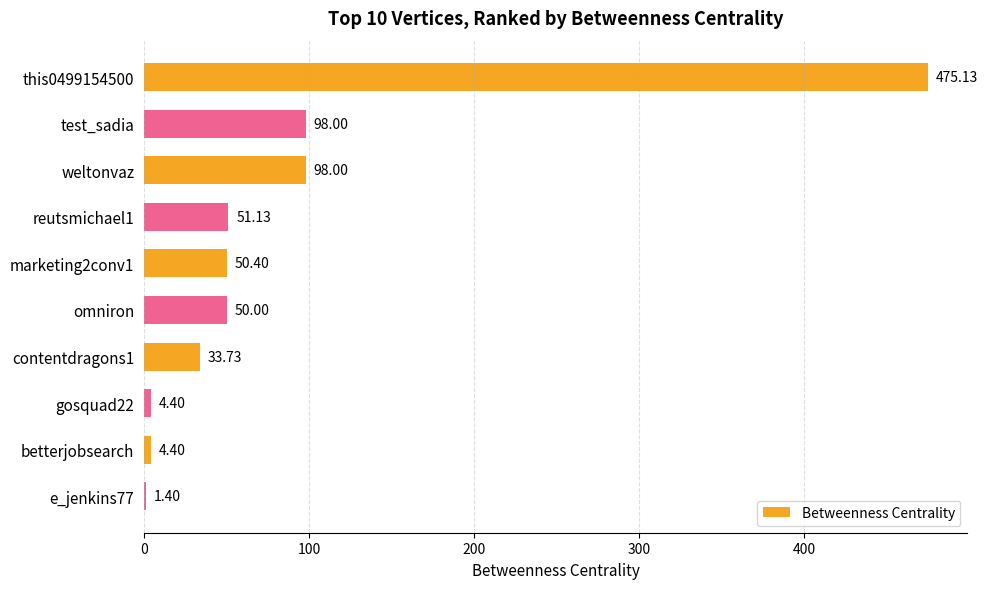

What is the greatest value displayed?

475.1